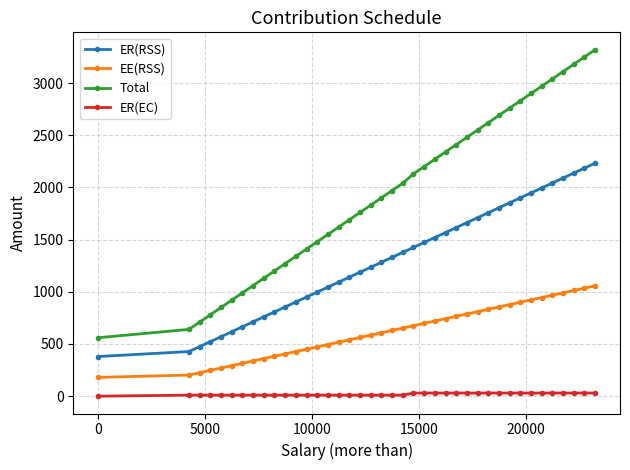

Which series has the largest total across all categories?

Total